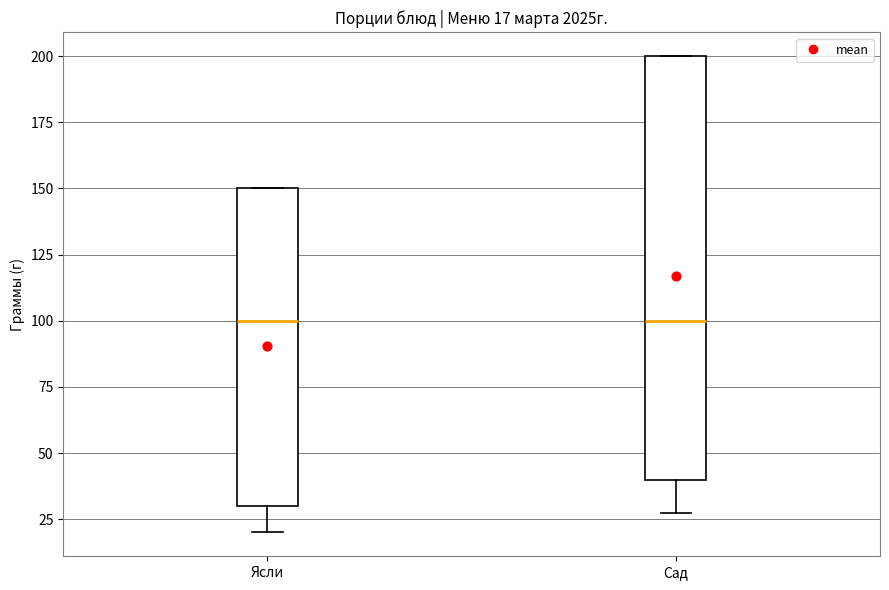

Comparing the boxes themselves (not the whiskers), which one is the tallest?

Сад